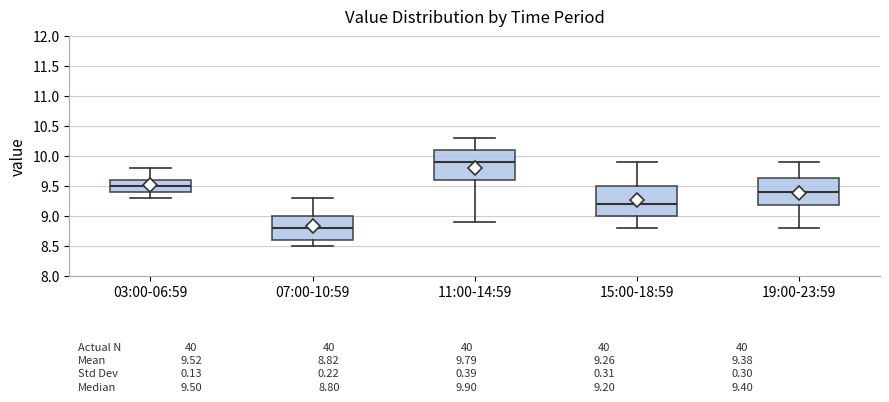

Which box's median line is the lowest?

07:00-10:59